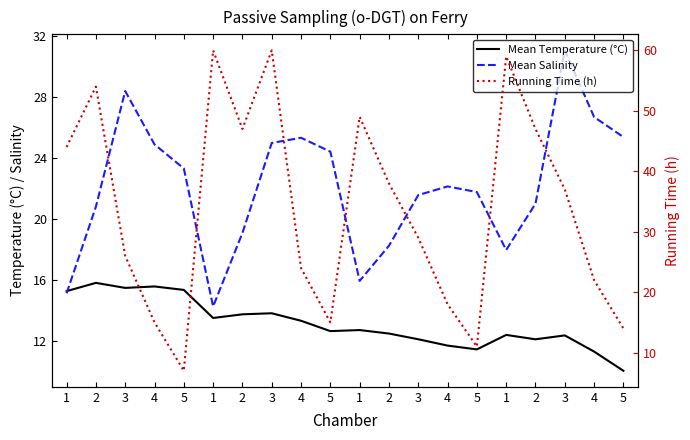

Count the number of categories in the chart.

20